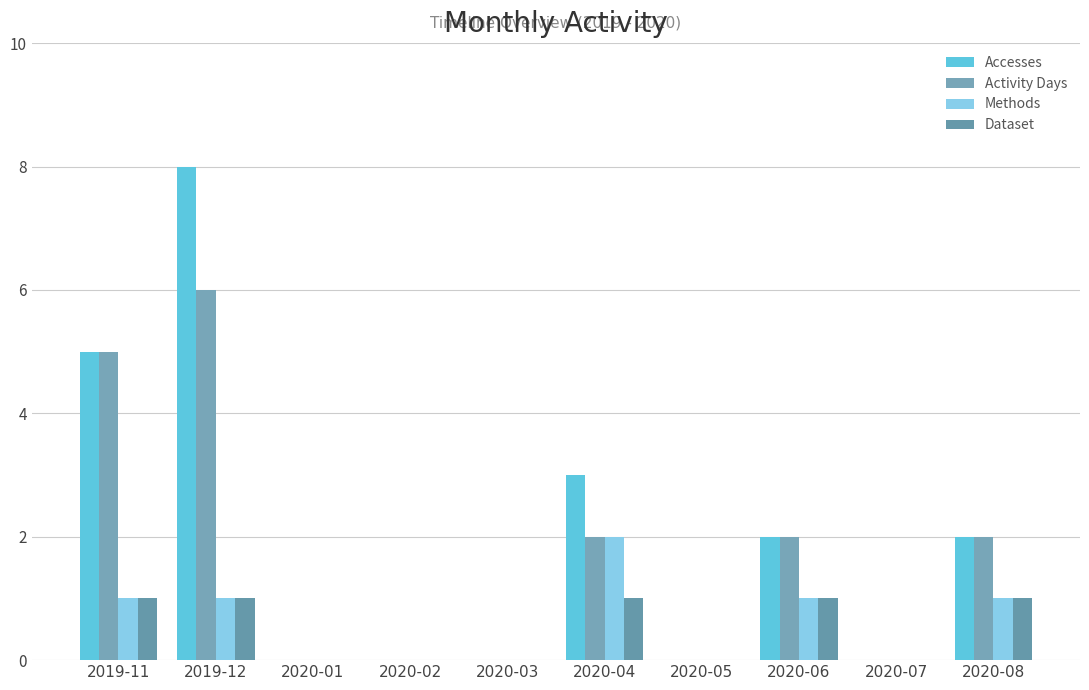

What is the difference between the maximum and minimum values in the Dataset series?

1